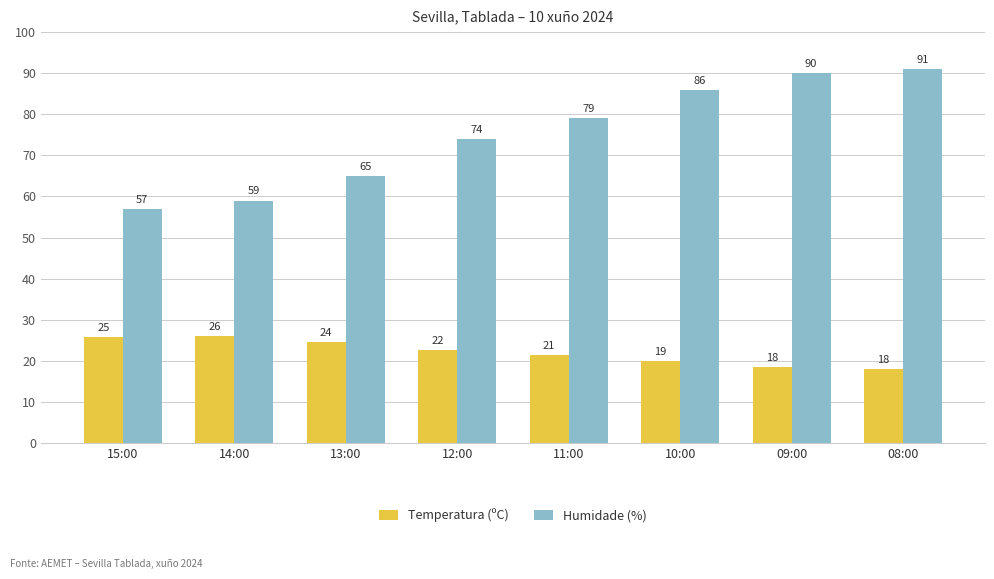

At how many categories does at least one series exceed 72?

5